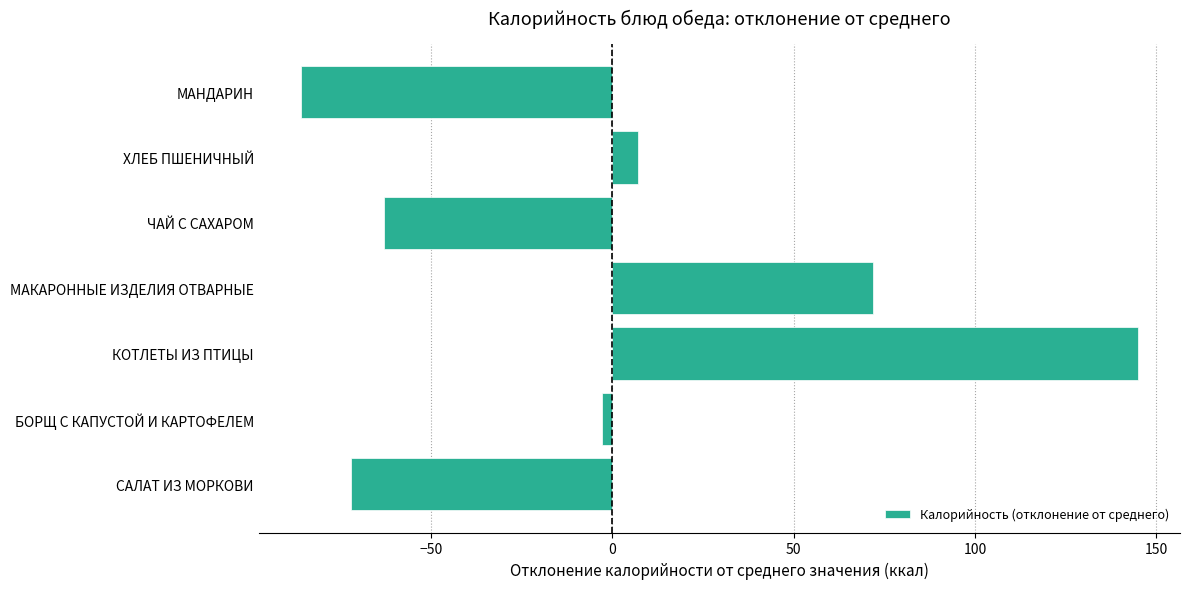

What is the difference between the maximum and second lowest values?

217